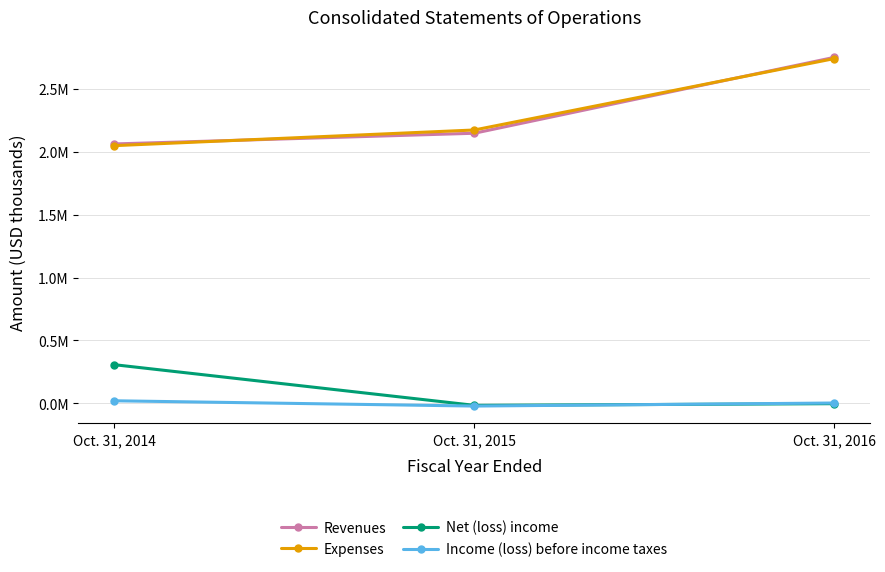

Which series has the widest spread of values?

Expenses